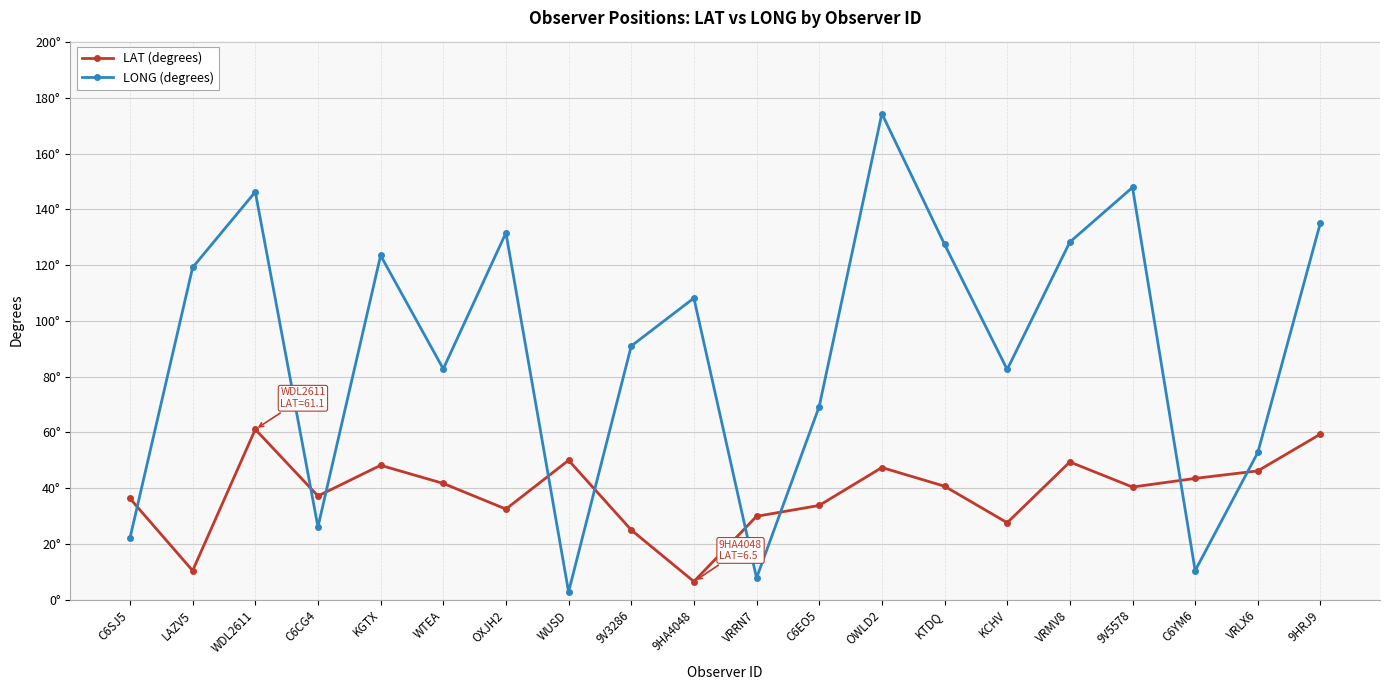

Does the chart have visible grid lines?

Yes